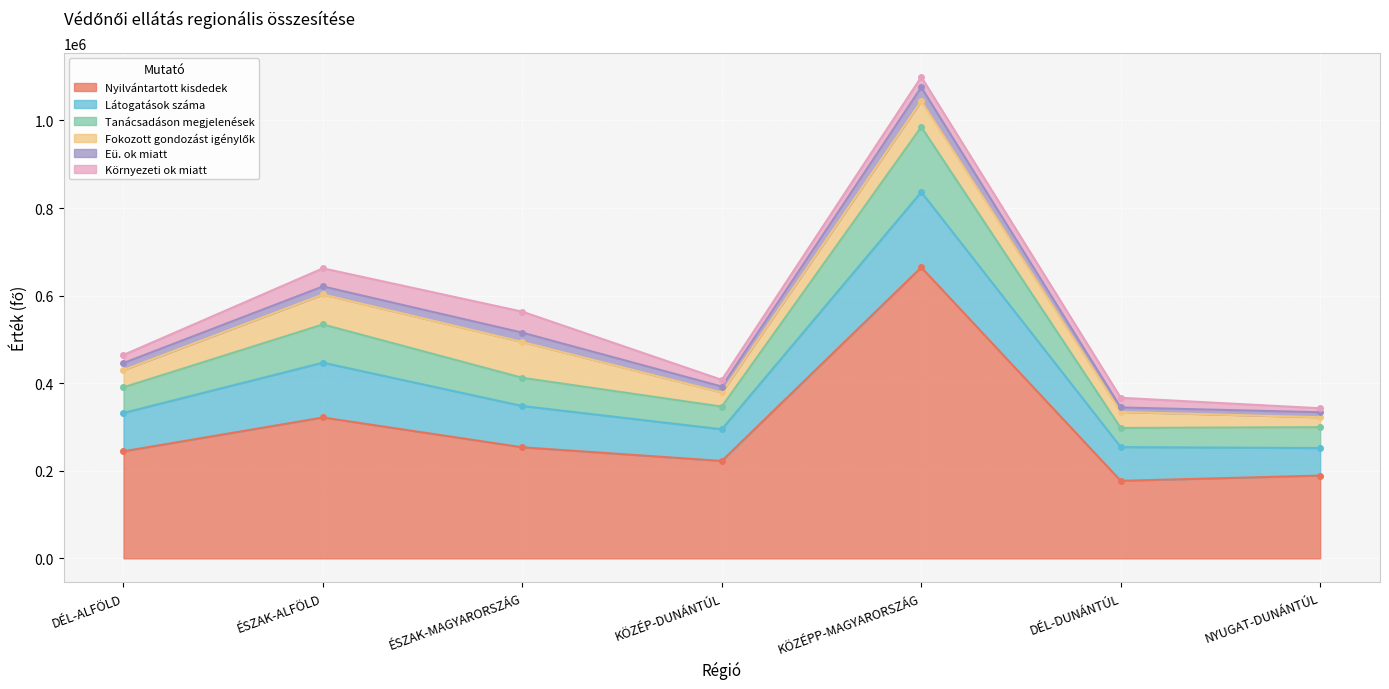

The value of Nyilvántartott kisdedek at ÉSZAK-ALFÖLD is 445592. True or false?

False